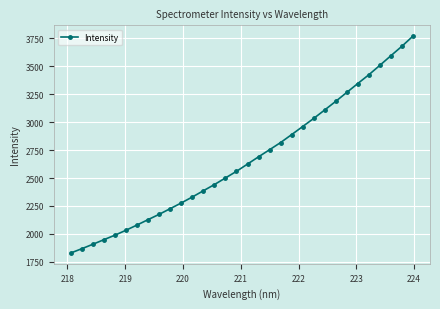

What is the greatest value displayed?

3769.7